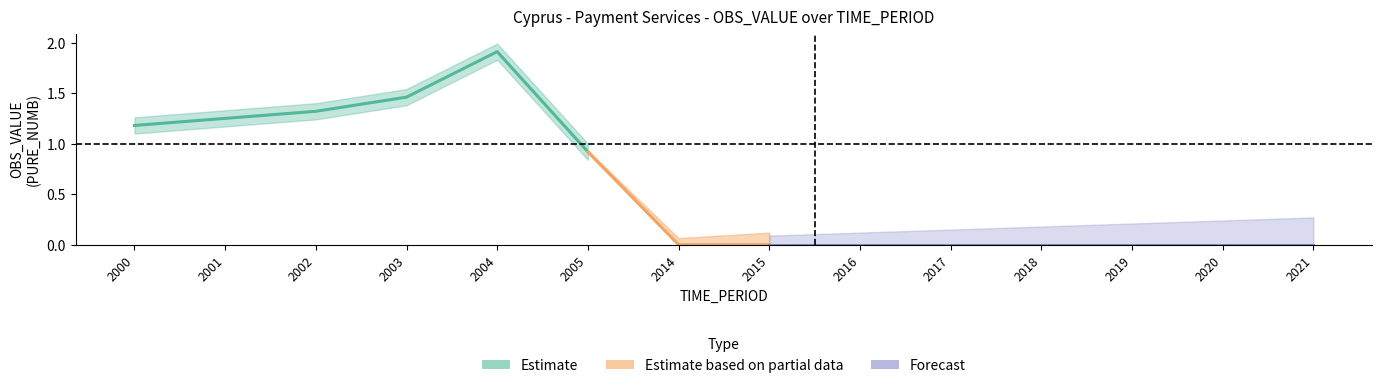

List the labels in order of value, smallest first.

2014, 2015, 2016, 2017, 2018, 2019, 2020, 2021, 2005, 2000, 2001, 2002, 2003, 2004